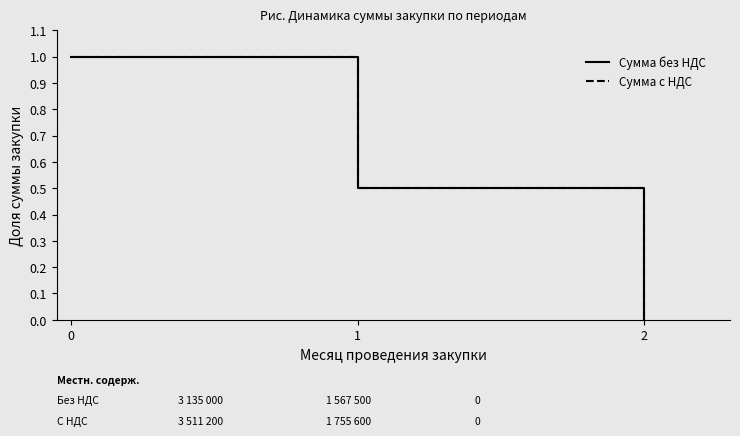

Is the value of Сумма с НДС at 2 greater than the value of Сумма без НДС at 2?

No